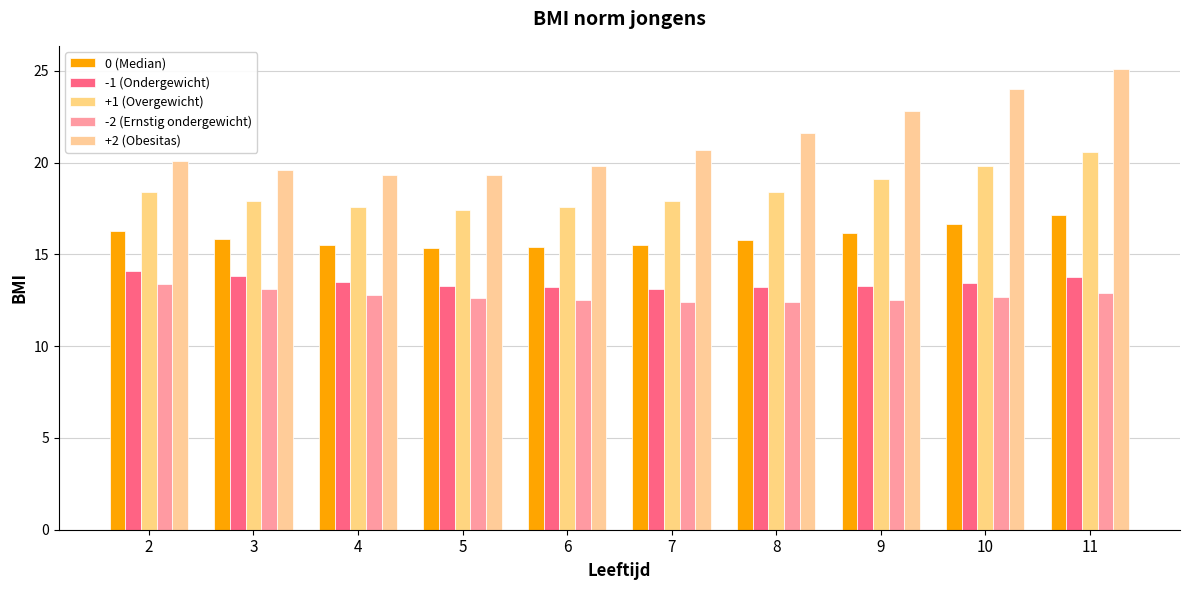

Which series has the widest spread of values?

+2 (Obesitas)